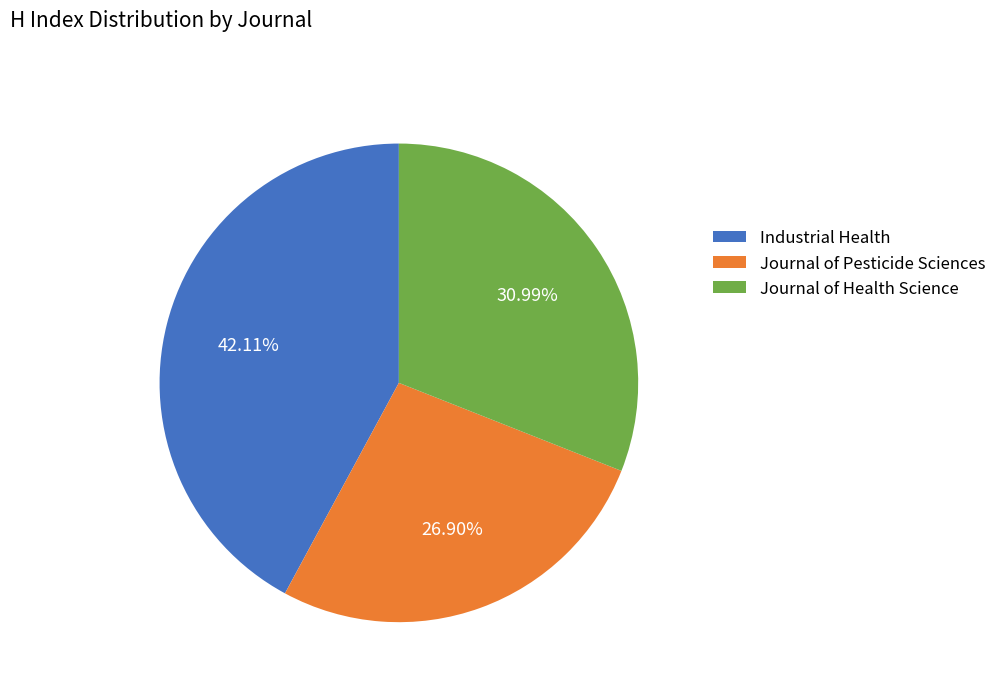

To the nearest percent, what portion does Journal of Pesticide Sciences represent?

27%